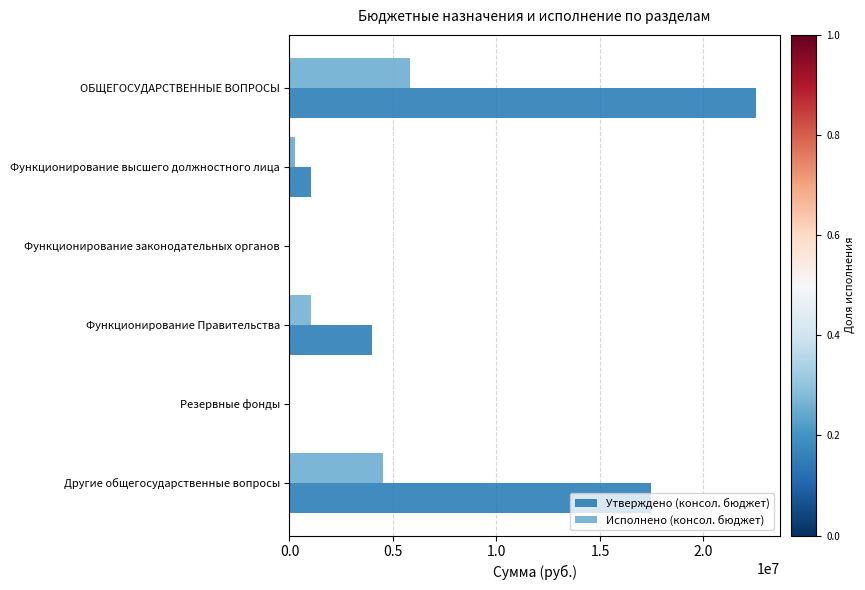

What is the sum of all Исполнено (консол. бюджет) values?

11614722.3